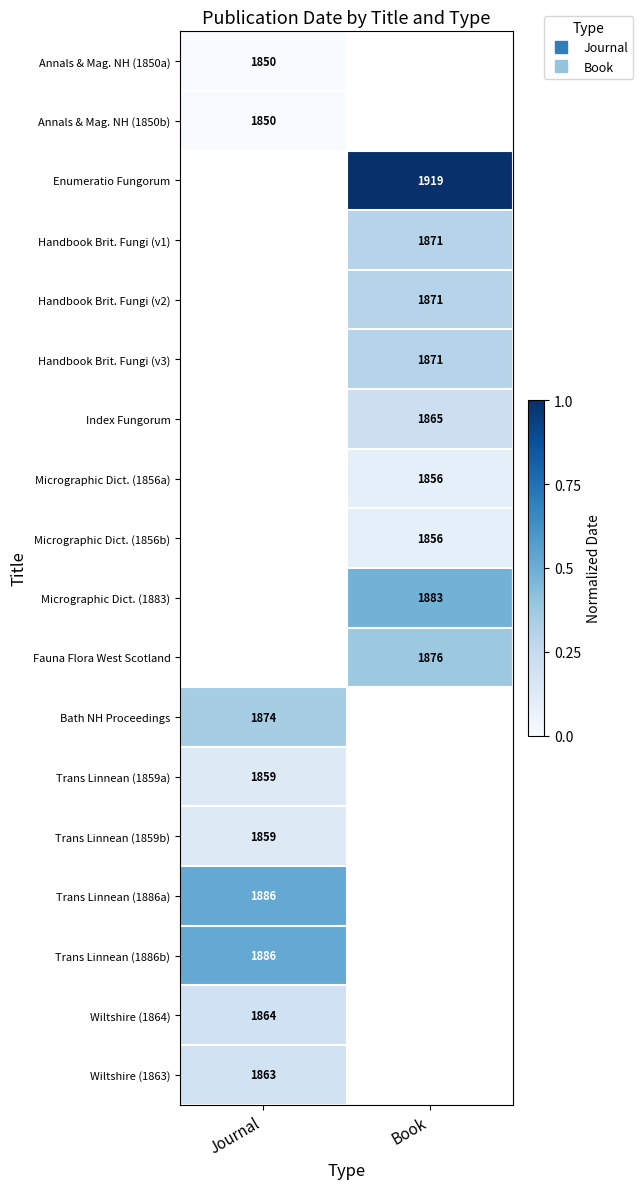

Count the number of categories in the chart.

2